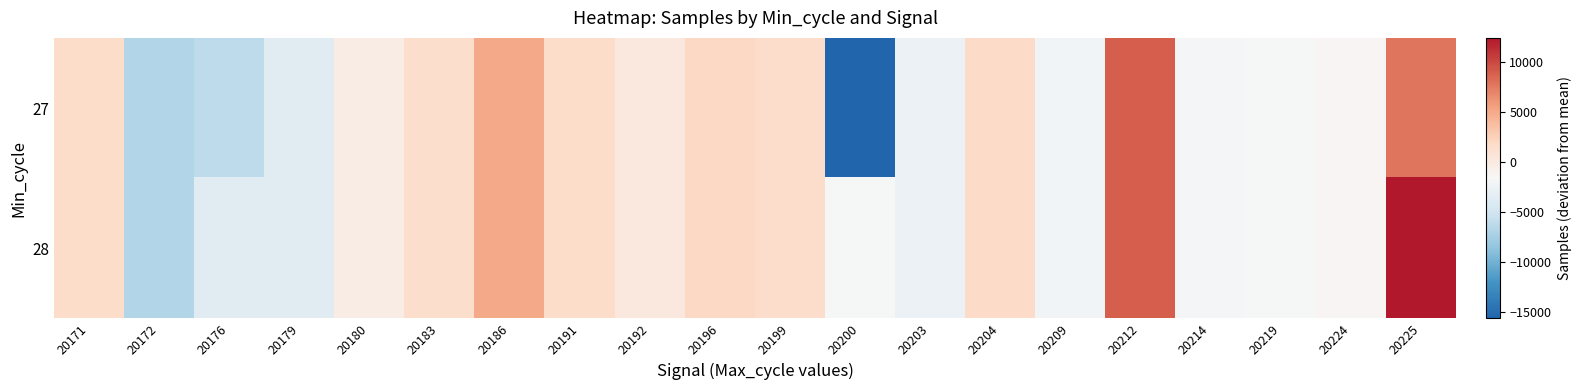

What is the smallest value displayed?

-15622.5